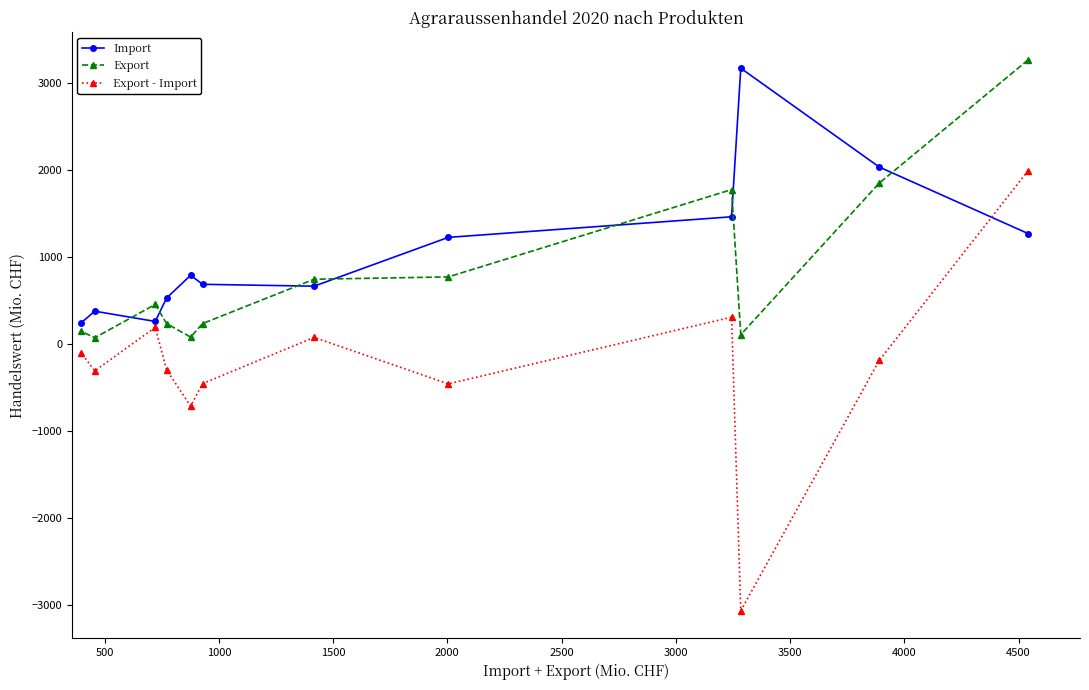

How many values in Export - Import are below zero?

8